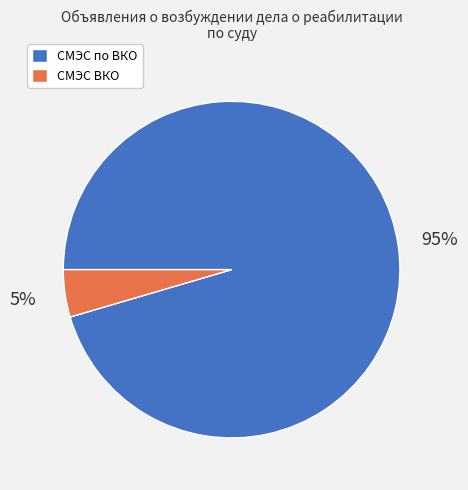

Does any single category account for the majority?

Yes